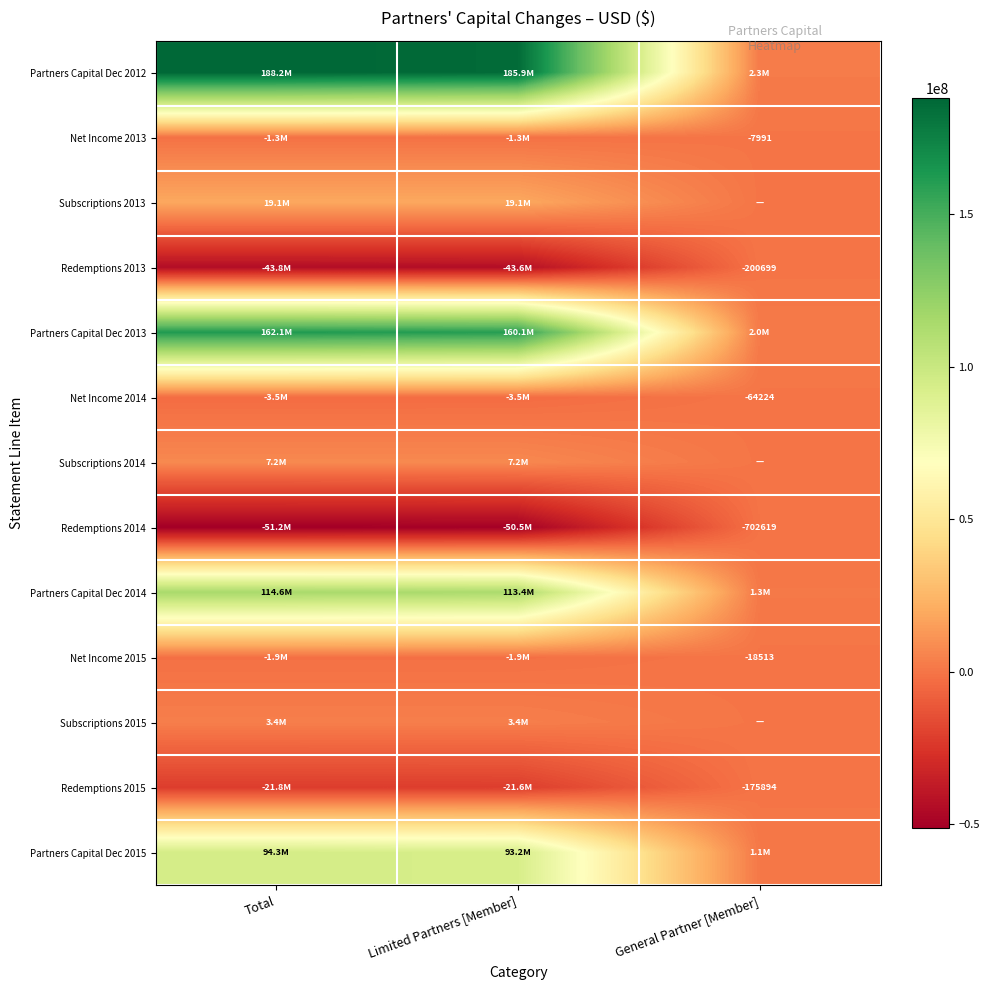

The Net Income 2015 series shows -18513 at General Partner [Member]. True or false?

True